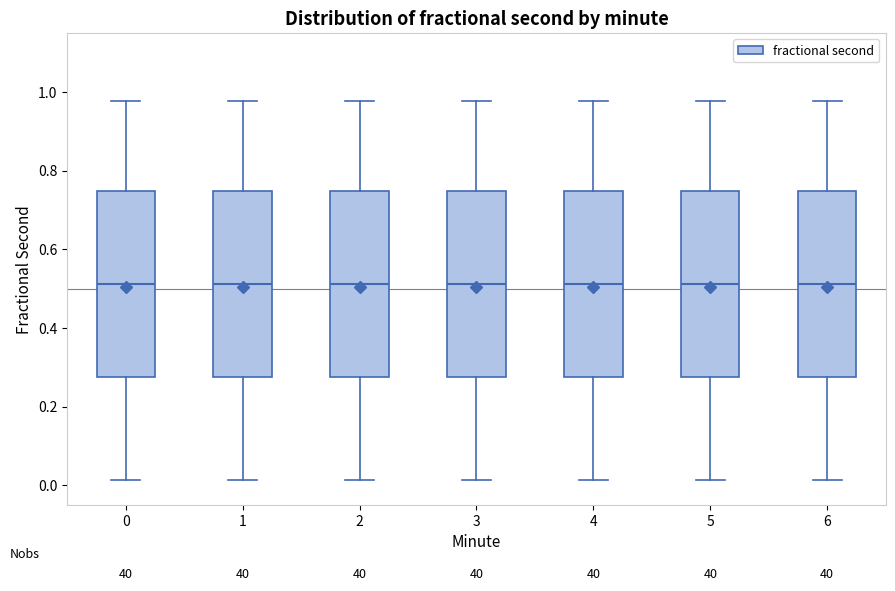

Reading left to right, transcribe this box plot: for each box, give where its median line is, the range the box spans, and where its two whiskers end, as read against the y-axis. The values are not printed on the chart, so give them approximately, as read against the axis.

0: median 0.52, box 0.28 to 0.74, whiskers 0.02 to 0.98
1: median 0.52, box 0.28 to 0.74, whiskers 0.02 to 0.98
2: median 0.52, box 0.28 to 0.74, whiskers 0.02 to 0.98
3: median 0.52, box 0.28 to 0.74, whiskers 0.02 to 0.98
4: median 0.52, box 0.28 to 0.74, whiskers 0.02 to 0.98
5: median 0.52, box 0.28 to 0.74, whiskers 0.02 to 0.98
6: median 0.52, box 0.28 to 0.74, whiskers 0.02 to 0.98